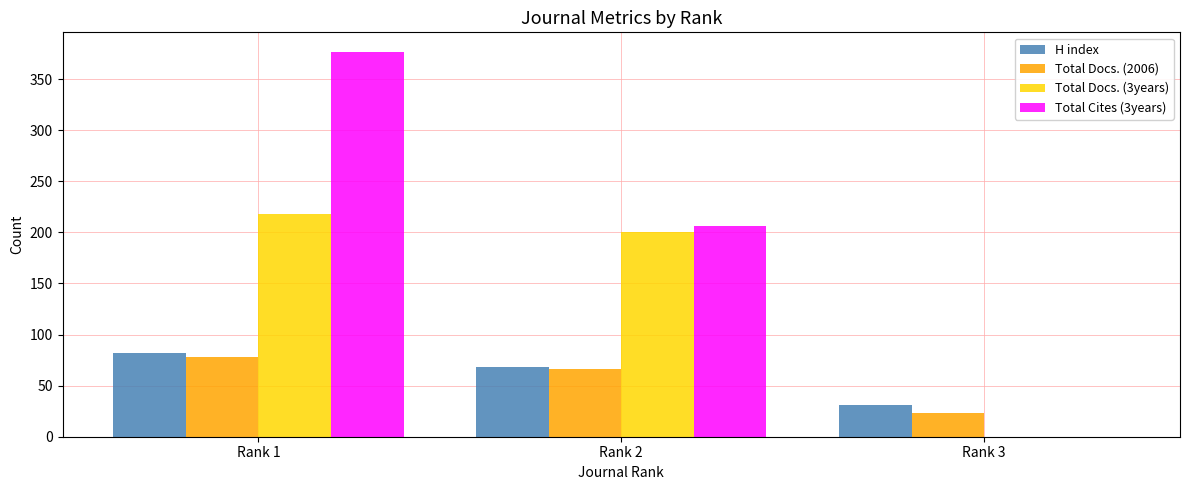

Which series changed the most between Rank 2 and Rank 3?

Total Cites (3years)